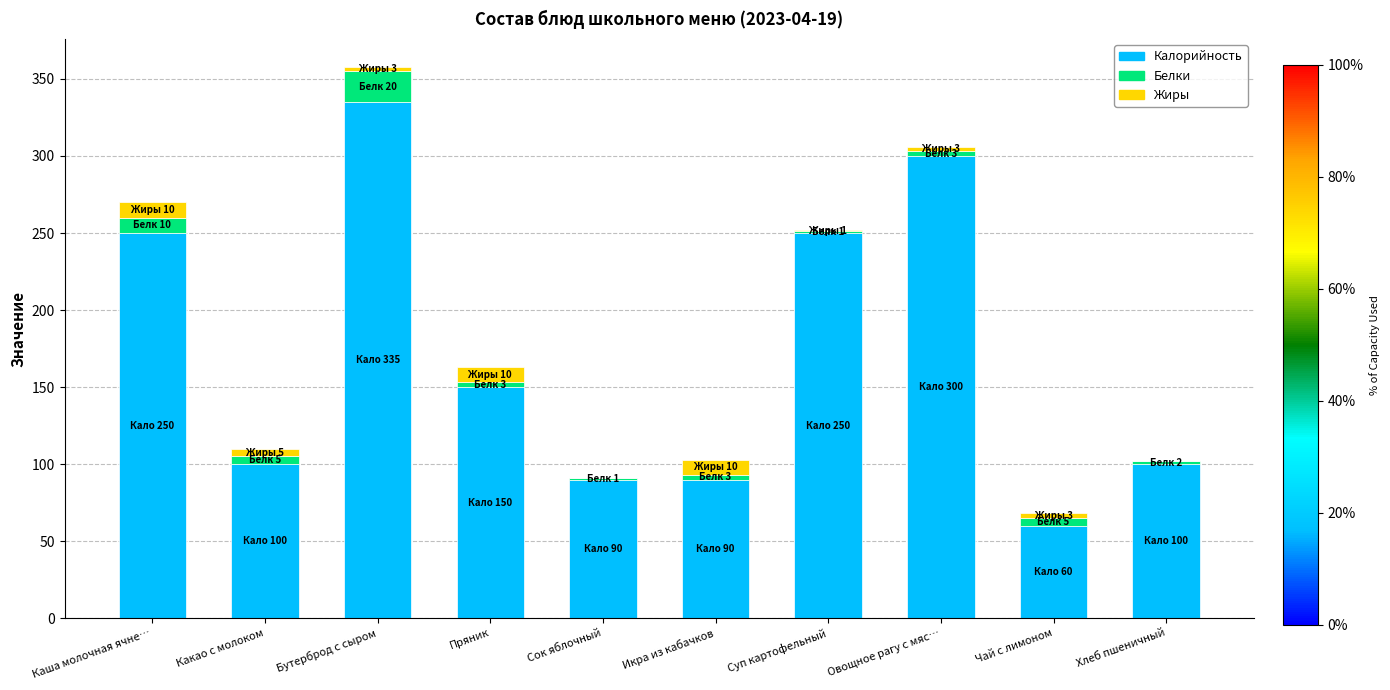

The Калорийность series shows 300 at Овощное рагу с мяс…. True or false?

True